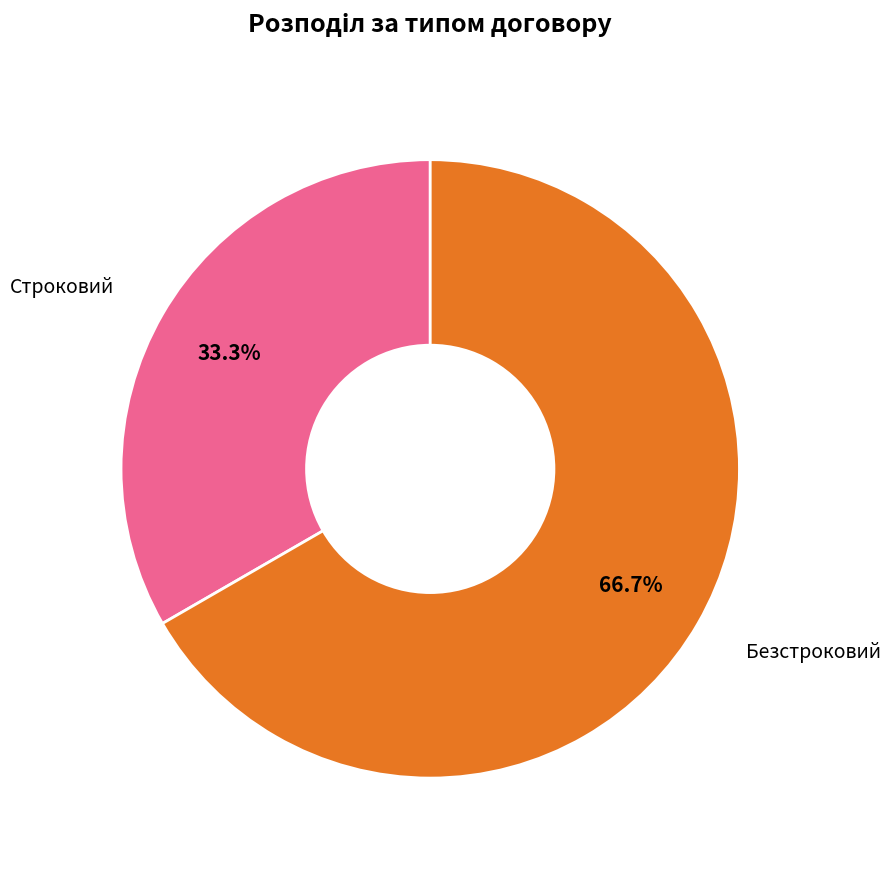

Combined, do Строковий and Безстроковий account for over 50%?

Yes